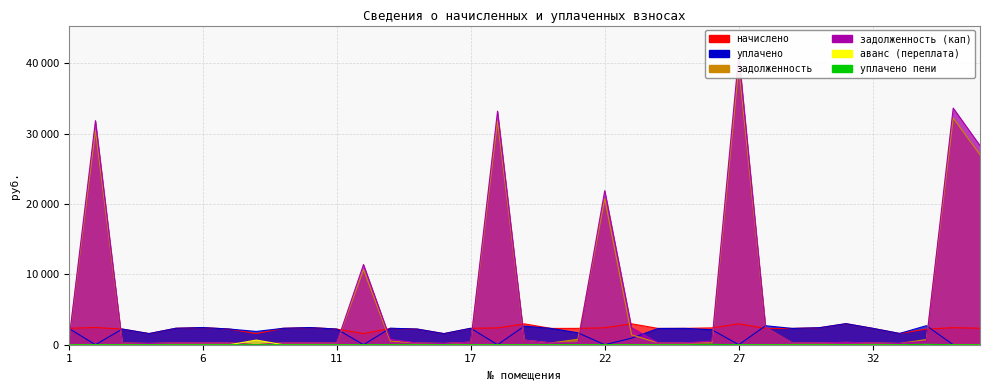

At which category does the chart reach its peak across all series?

27